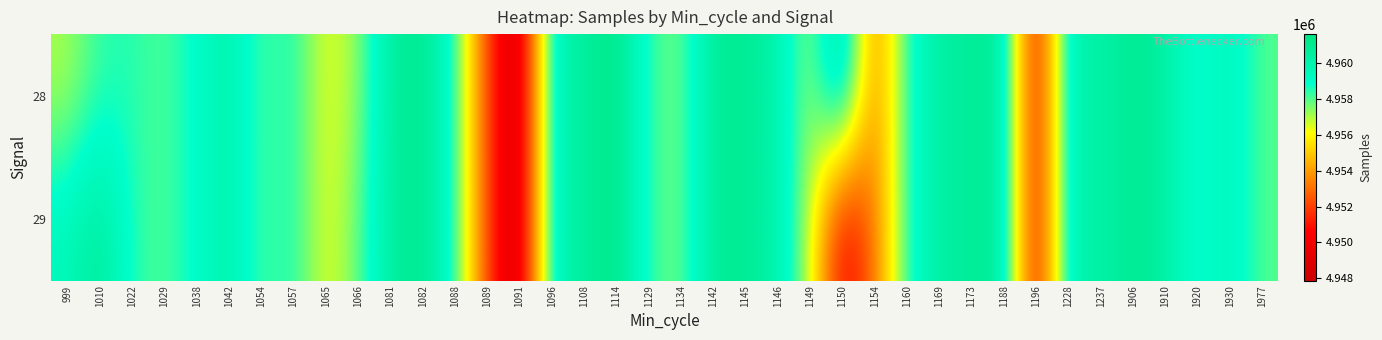

At how many categories does at least one series exceed 4954443?

34